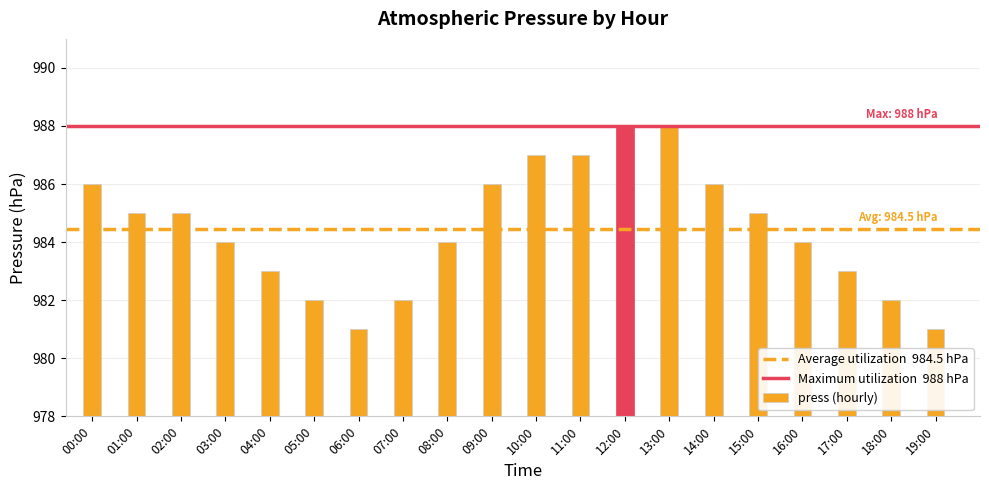

What is the average value?

984